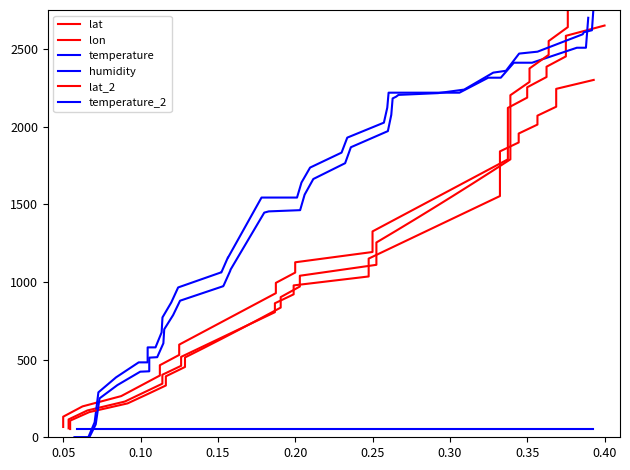

The value of temperature at 37 is 4399.5. True or false?

False